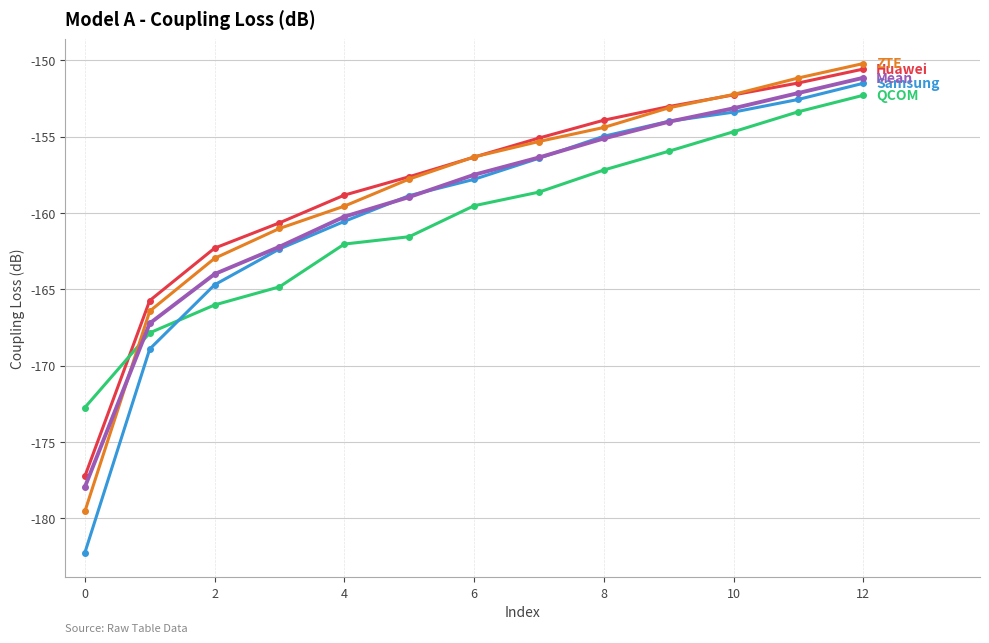

What is the smallest value displayed?

-182.3